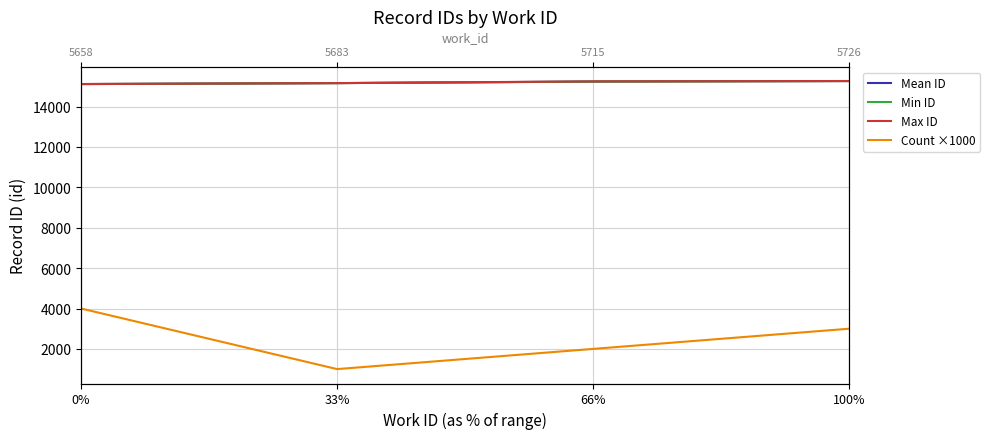

Is the value of Mean ID at 66% greater than the value of Min ID at 100%?

No